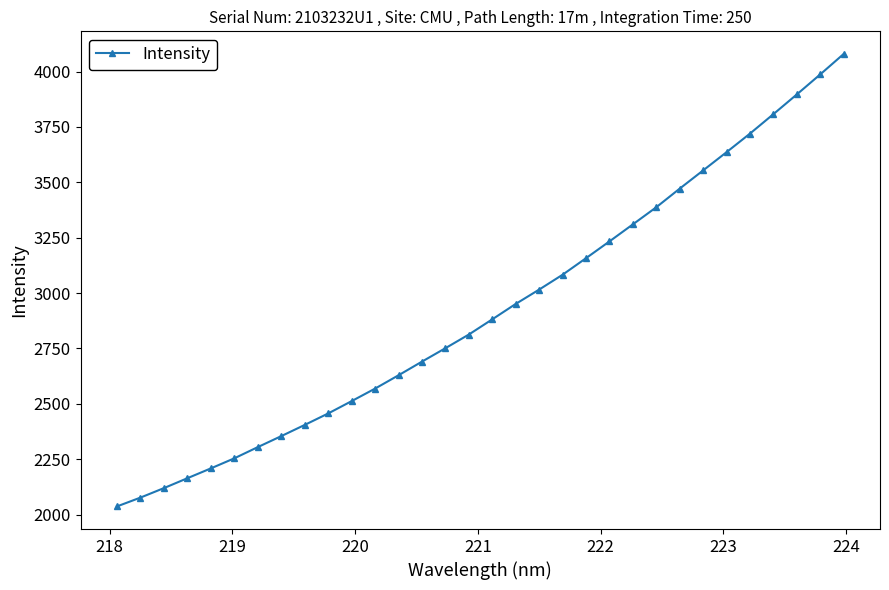

What is the average value?

2922.4